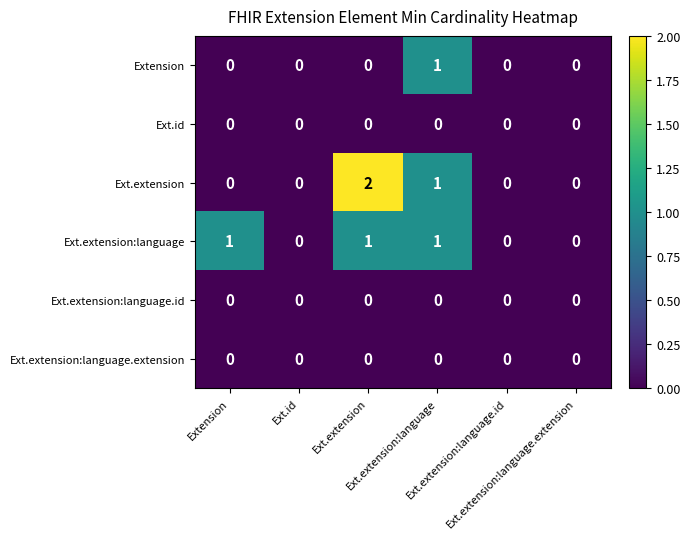

Reading left to right, transcribe all the data shown in this chart.

Extension: Extension=0	Ext.id=0	Ext.extension=0	Ext.extension:language=1	Ext.extension:language.id=0	Ext.extension:language.extension=0
Ext.id: Extension=0	Ext.id=0	Ext.extension=0	Ext.extension:language=0	Ext.extension:language.id=0	Ext.extension:language.extension=0
Ext.extension: Extension=0	Ext.id=0	Ext.extension=2	Ext.extension:language=1	Ext.extension:language.id=0	Ext.extension:language.extension=0
Ext.extension:language: Extension=1	Ext.id=0	Ext.extension=1	Ext.extension:language=1	Ext.extension:language.id=0	Ext.extension:language.extension=0
Ext.extension:language.id: Extension=0	Ext.id=0	Ext.extension=0	Ext.extension:language=0	Ext.extension:language.id=0	Ext.extension:language.extension=0
Ext.extension:language.extension: Extension=0	Ext.id=0	Ext.extension=0	Ext.extension:language=0	Ext.extension:language.id=0	Ext.extension:language.extension=0